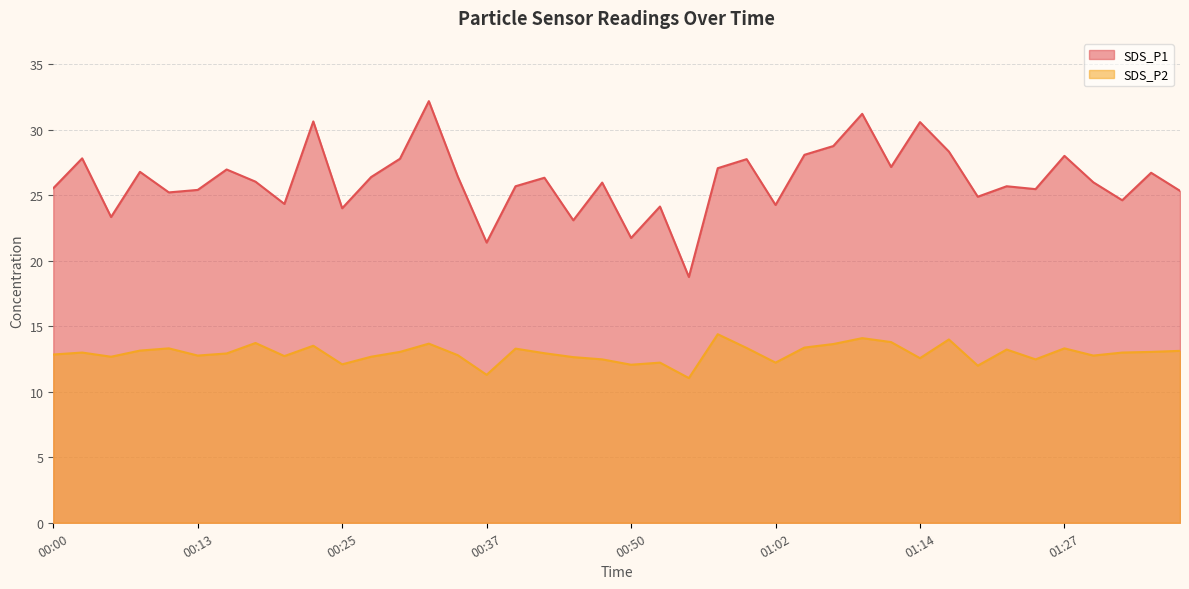

Does the chart display data point markers on the line(s)?

No